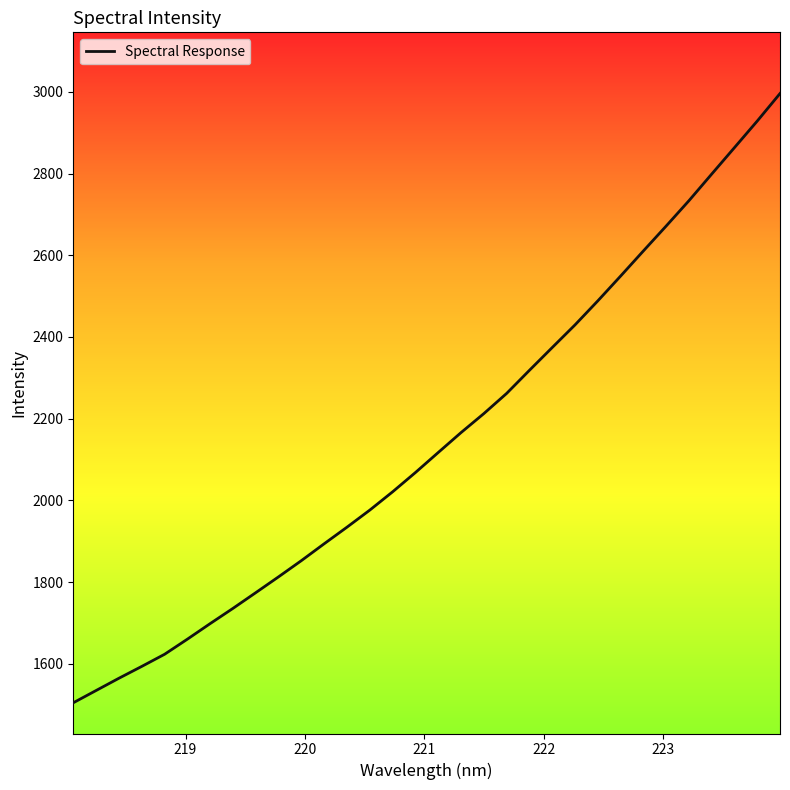

What is the difference between the maximum and minimum values?

1491.5